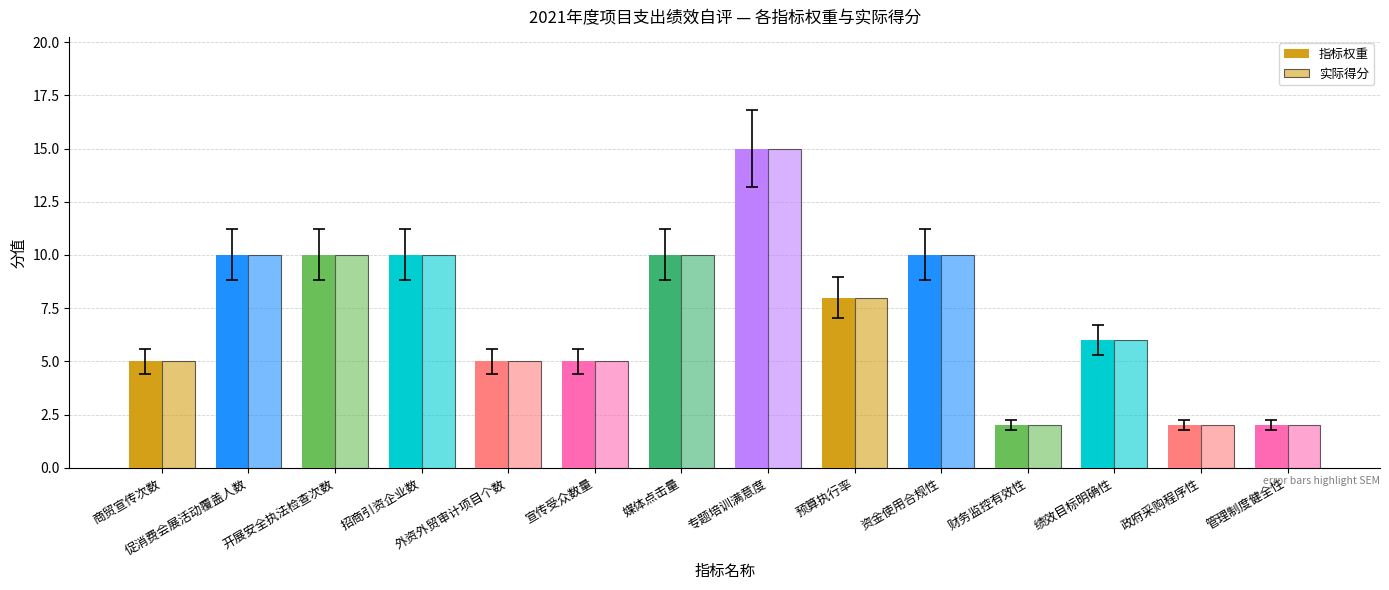

Which series has the largest range (max minus min)?

指标权重